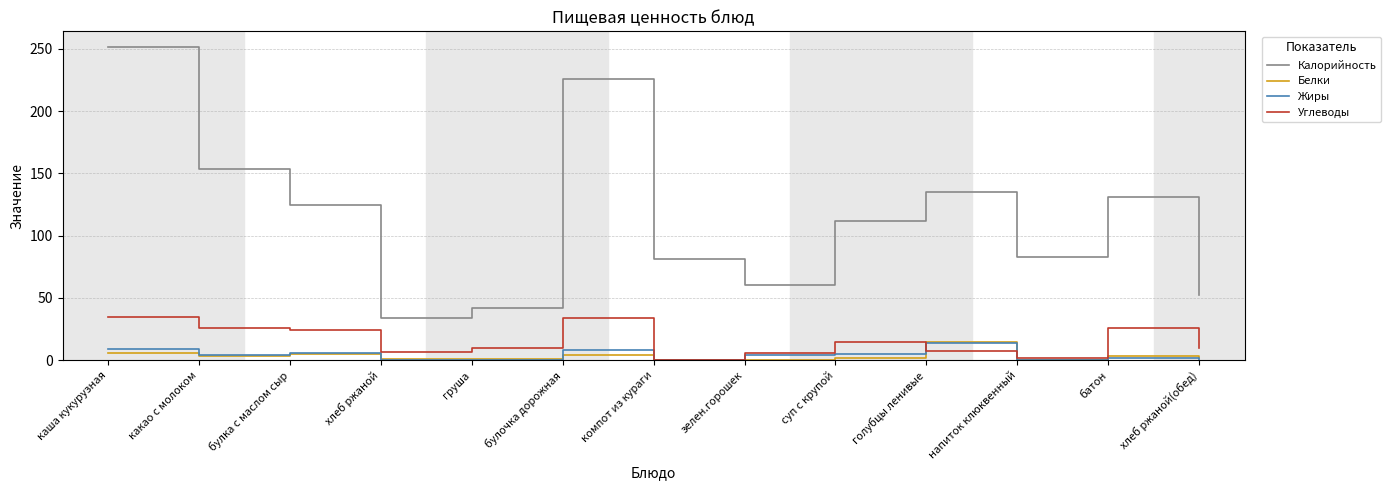

What is the maximum value shown in the chart?

251.5